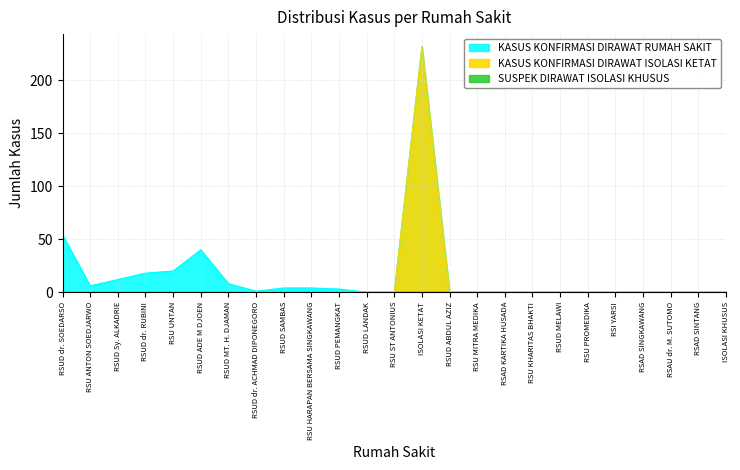

The value of KASUS KONFIRMASI DIRAWAT RUMAH SAKIT at RSU UNTAN is 28. True or false?

False